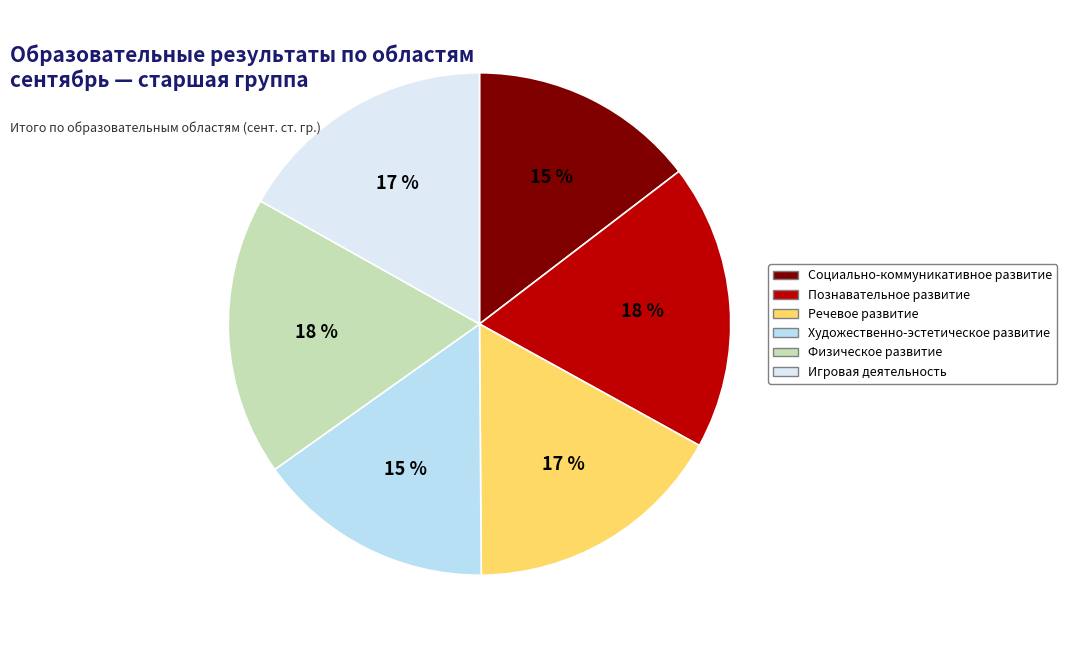

Approximately how many times larger is the value at Физическое развитие compared to Игровая деятельность?

1.1